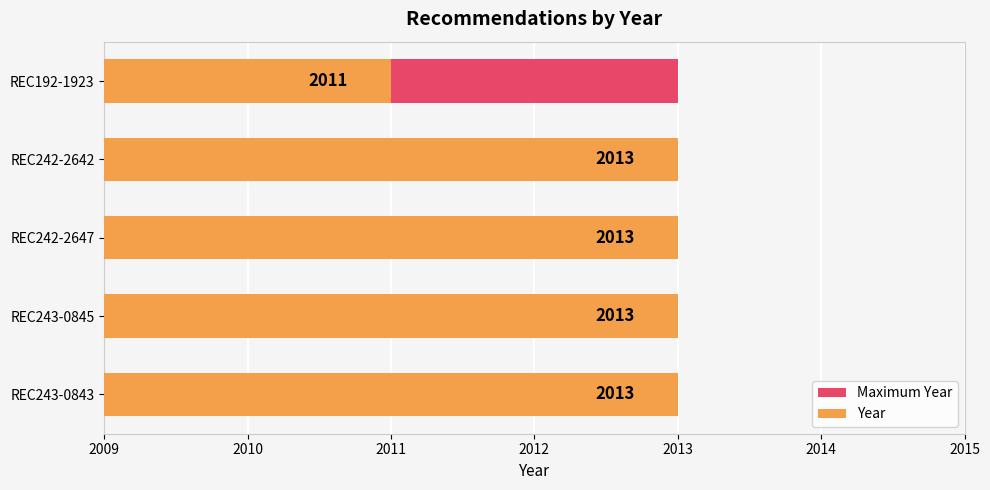

The value of Maximum Year at 2011 is 0.7. True or false?

False